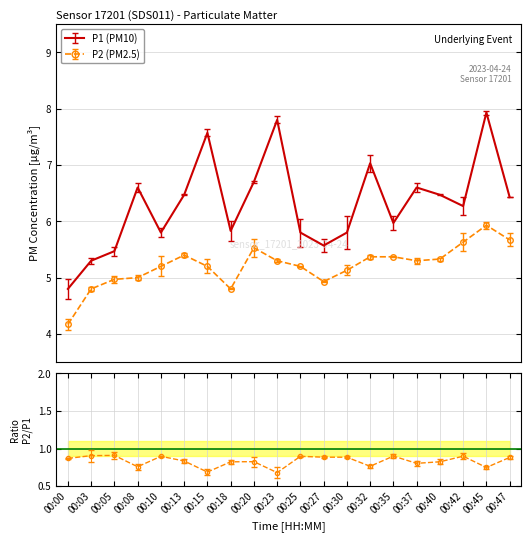

What is the average value of the P2 series?

5.2